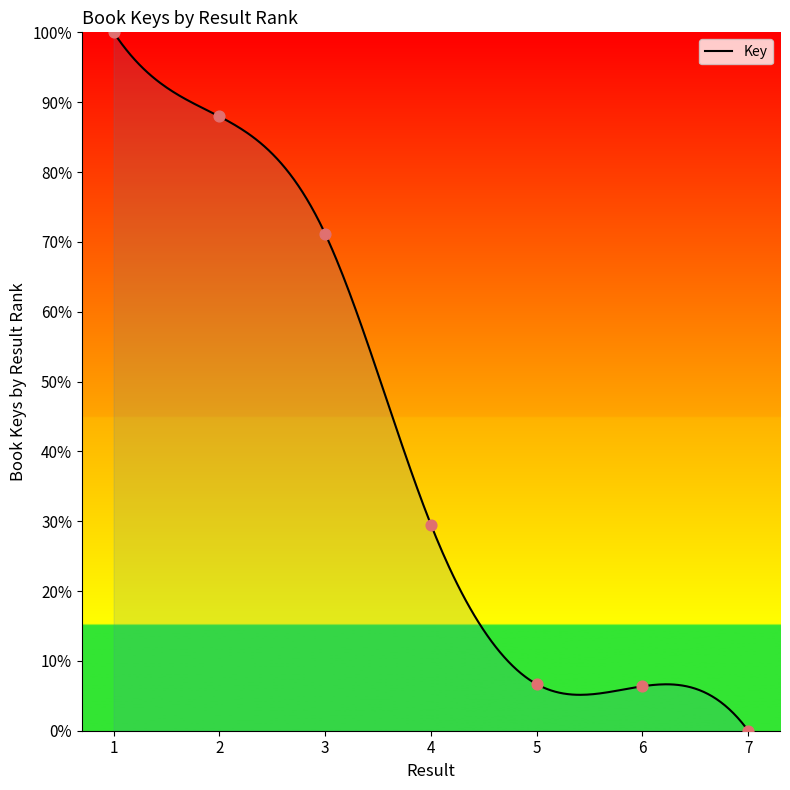

Between 2 and 5, which is larger?

2